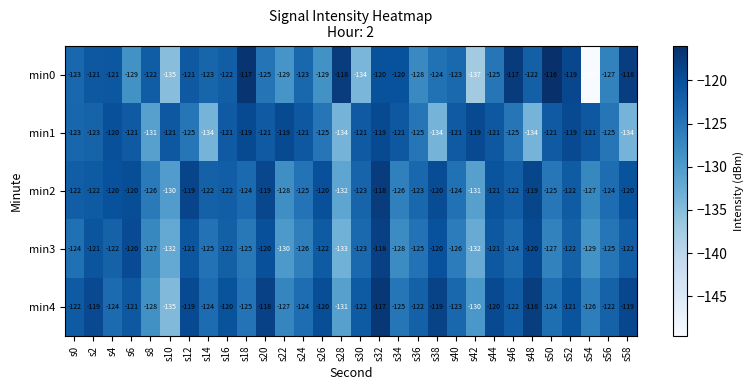

What is the sum of all min0 values?

-3738